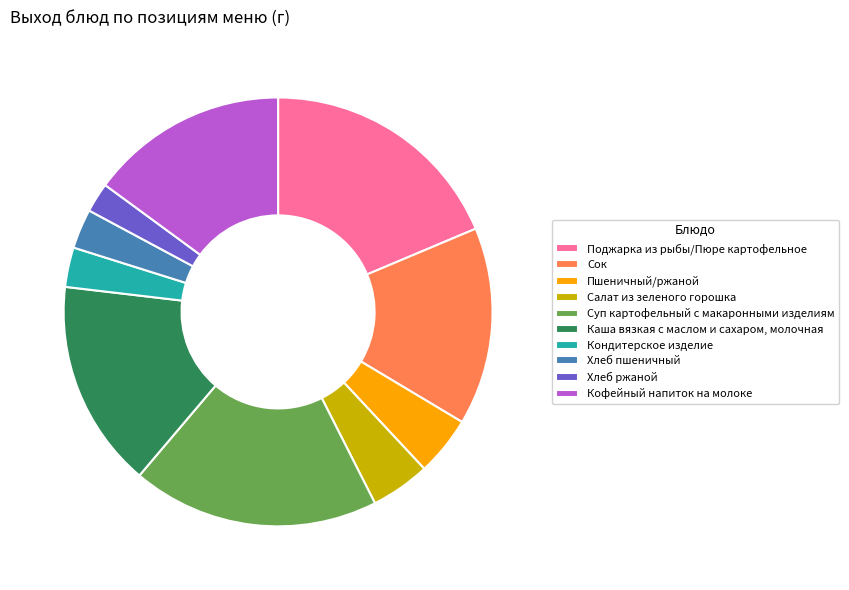

The Кофейный напиток на молоке slice represents 15% of the pie. True or false?

True